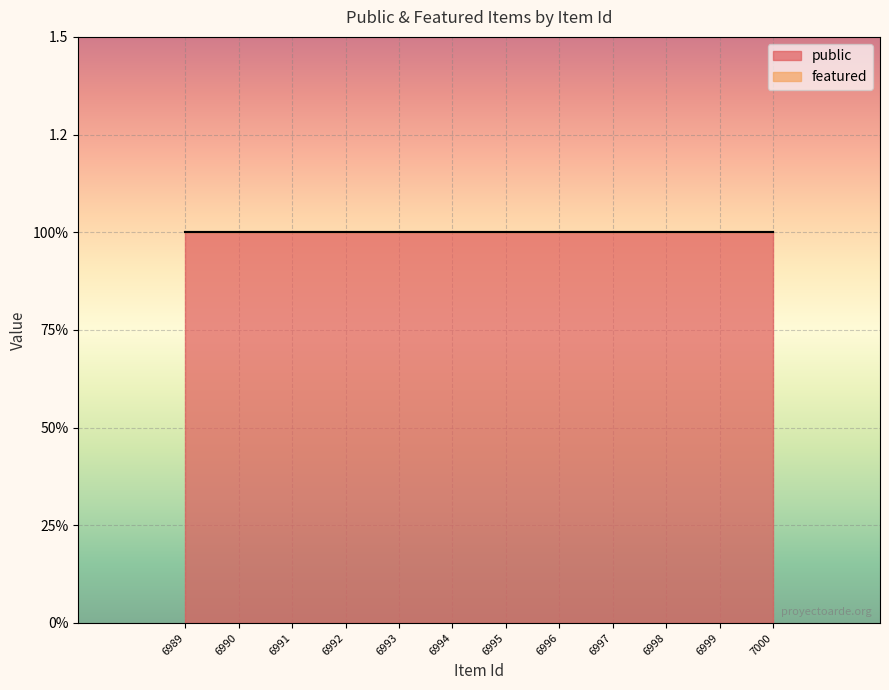

Which series has the largest total across all categories?

public